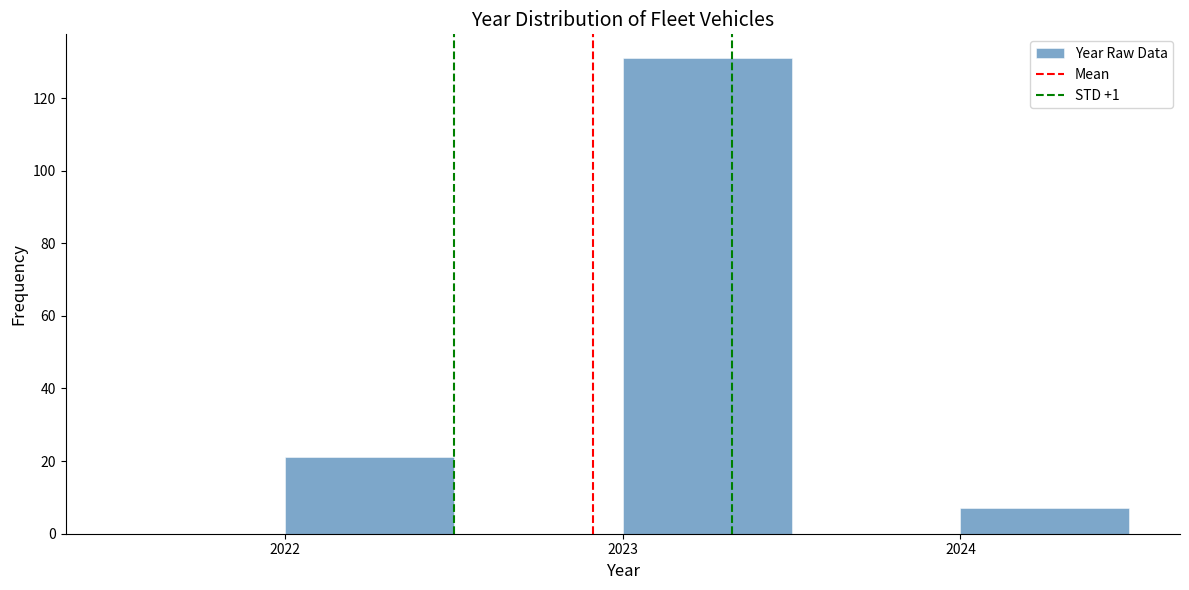

Over which range of the x-axis is the bar tallest?

2023.0 to 2023.5